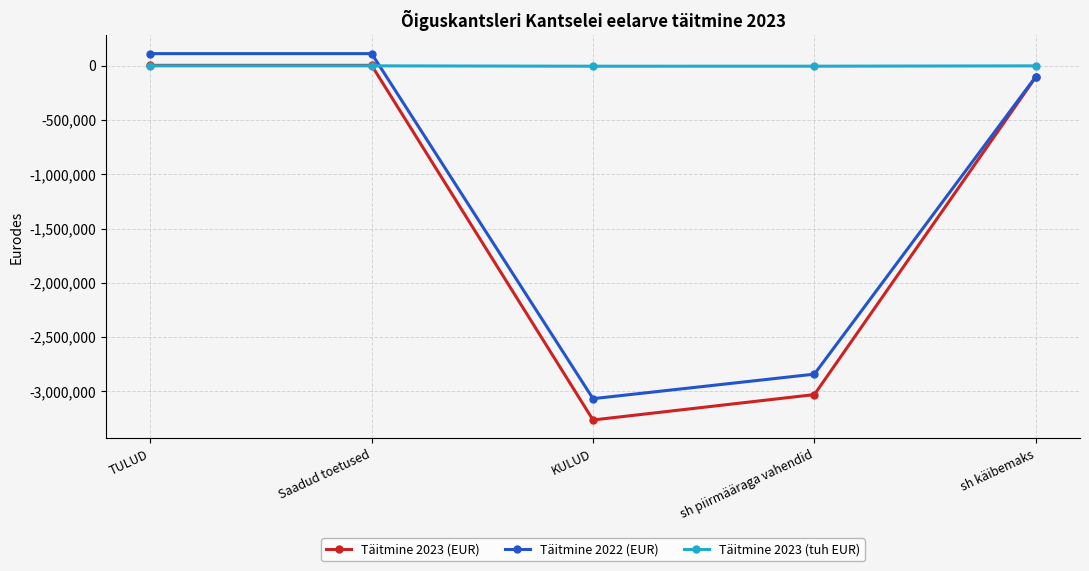

Where do Täitmine 2023 (tuh EUR) and Täitmine 2022 (EUR) first cross each other?

Saadud toetused and KULUD